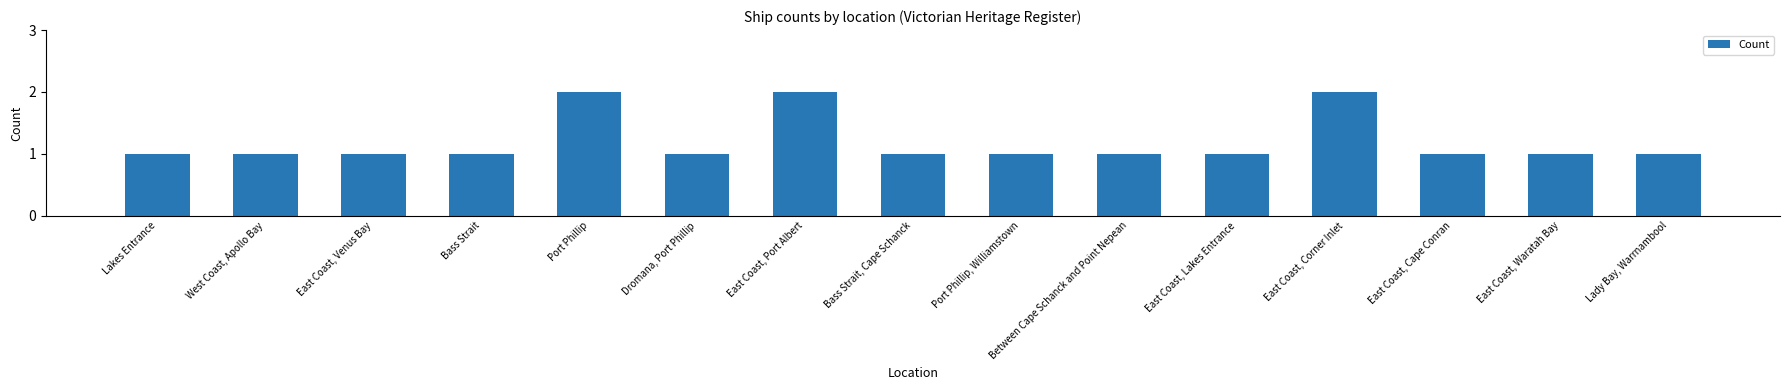

The value at Port Phillip is 2. True or false?

True